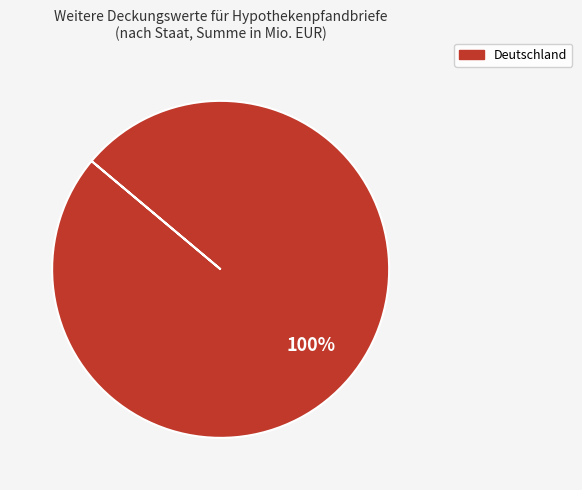

Is there a majority slice in this chart?

Yes